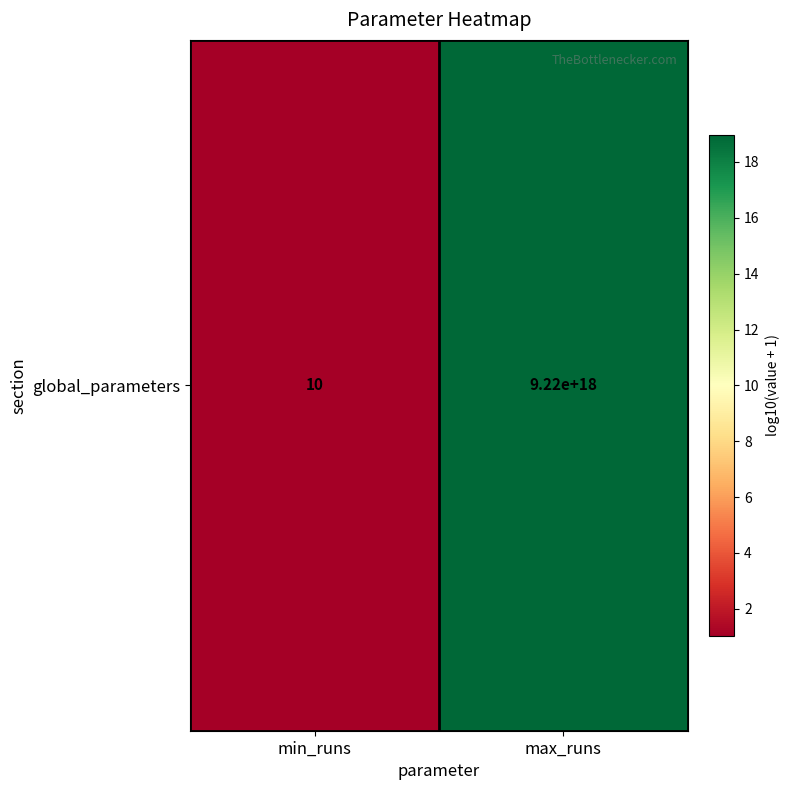

What is the greatest value displayed?

19.0